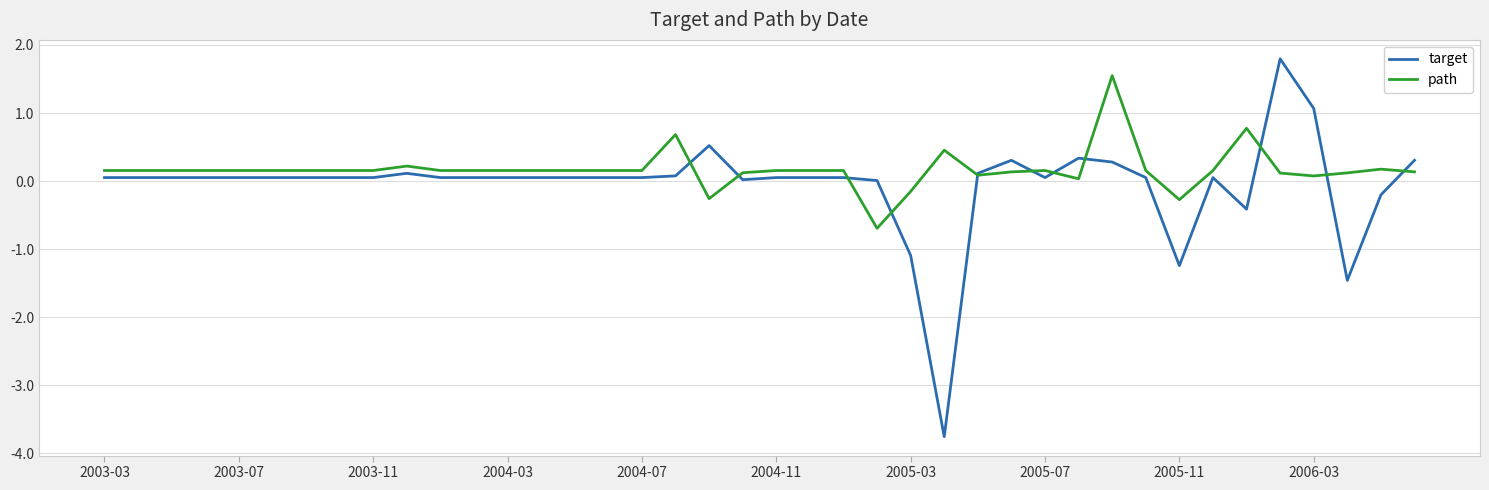

True or false: path and target cross at least once.

True